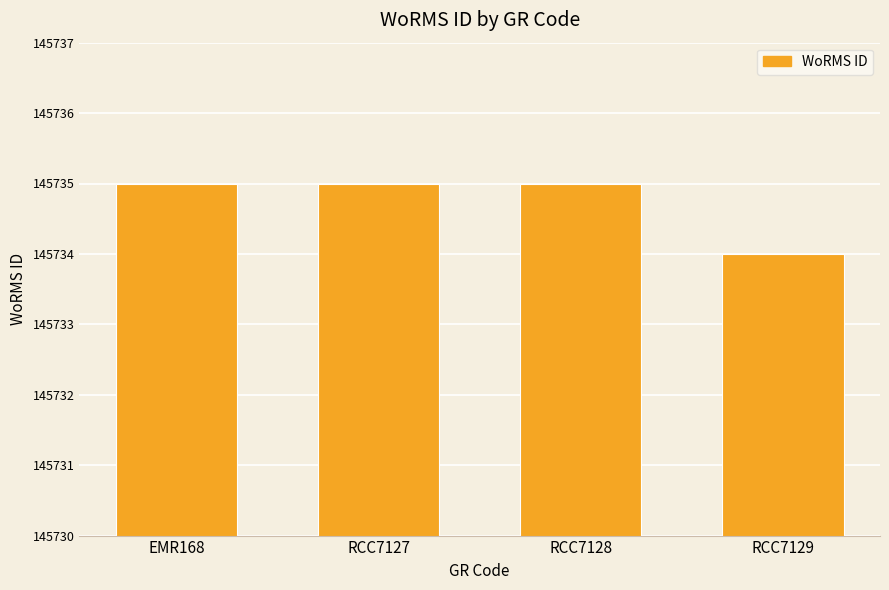

What is the ratio of the value at RCC7127 to the value at EMR168?

1.0